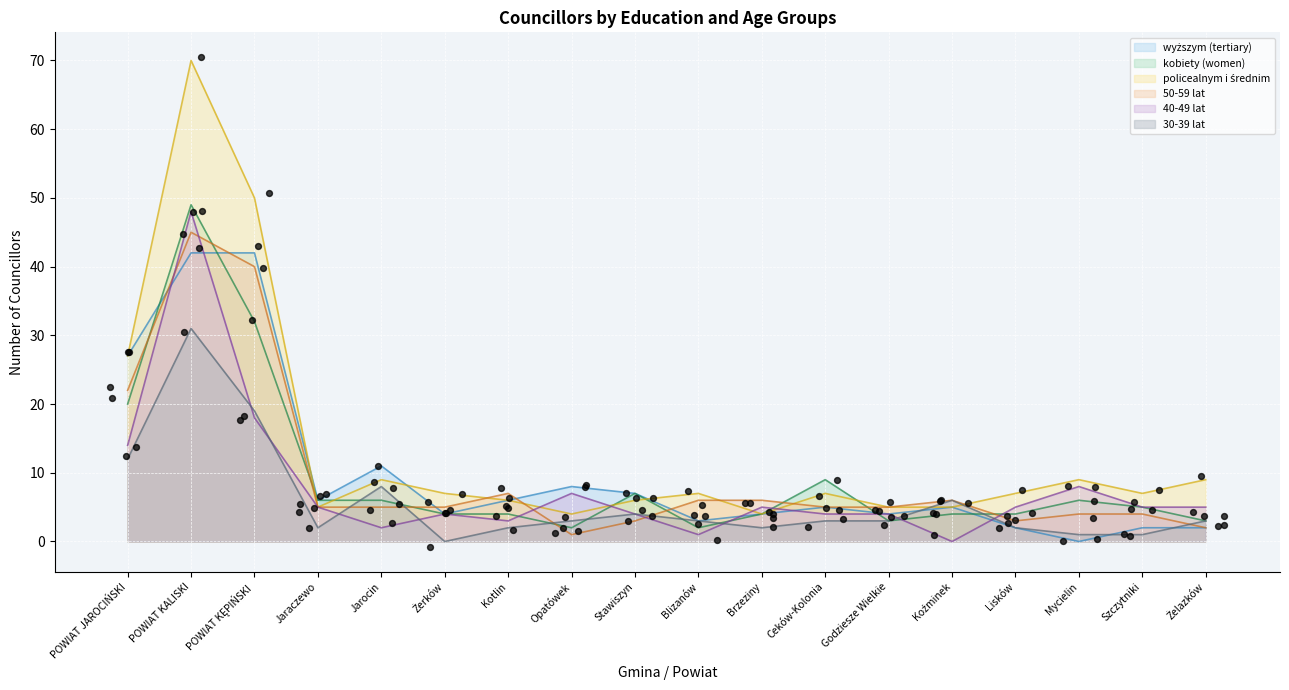

What are all the series names shown in the legend?

wyższym (tertiary), kobiety (women), policealnym i średnim, 50-59 lat, 40-49 lat, 30-39 lat